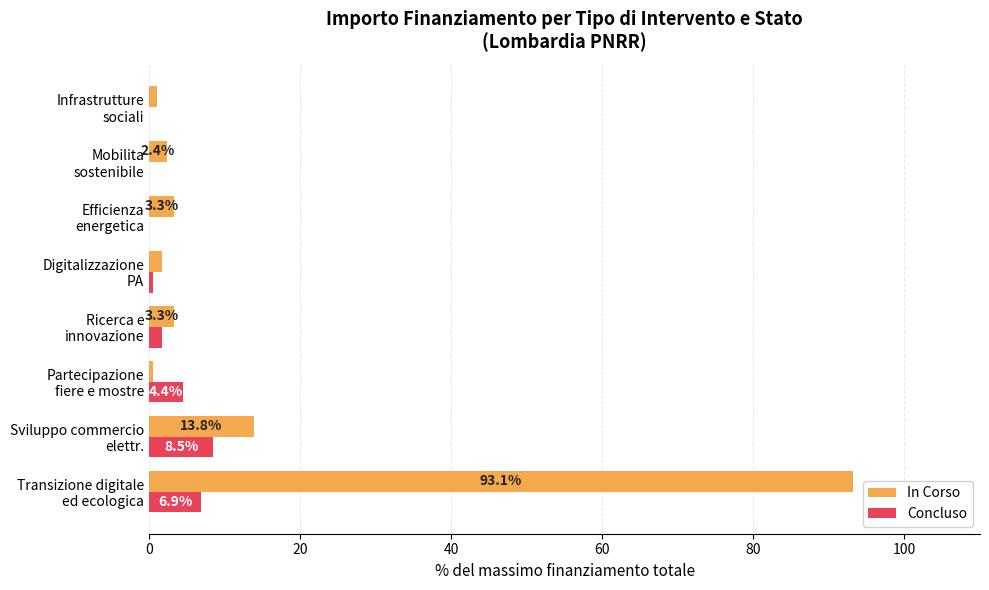

Which series has the largest total across all categories?

In Corso